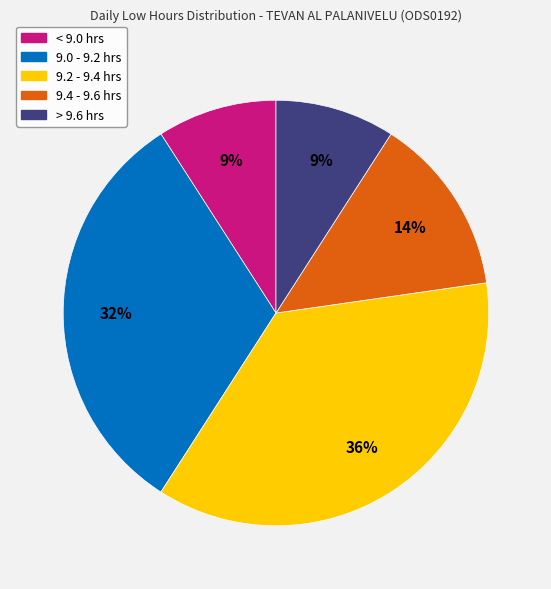

To the nearest percent, what is the average slice percentage?

20%